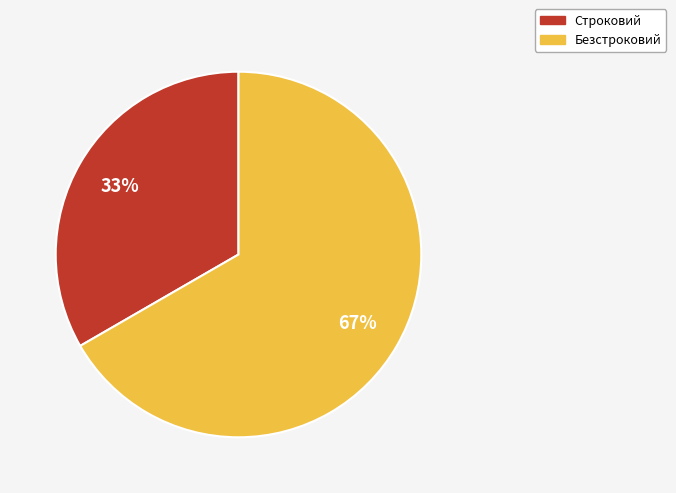

What is the ratio of the value at Строковий to the value at Безстроковий?

0.5